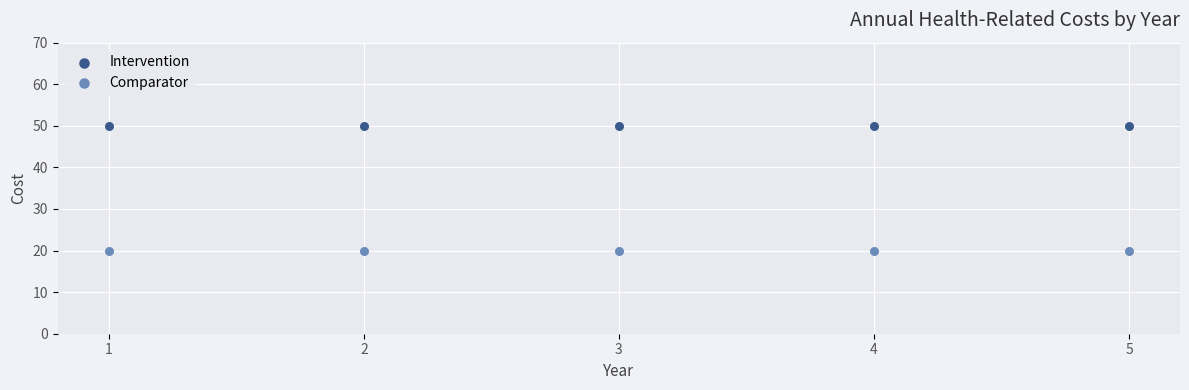

Which series reaches the minimum Y coordinate?

Comparator